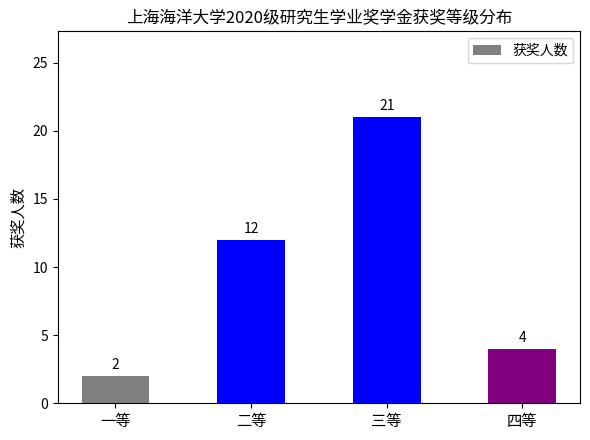

What is the smallest value displayed?

2